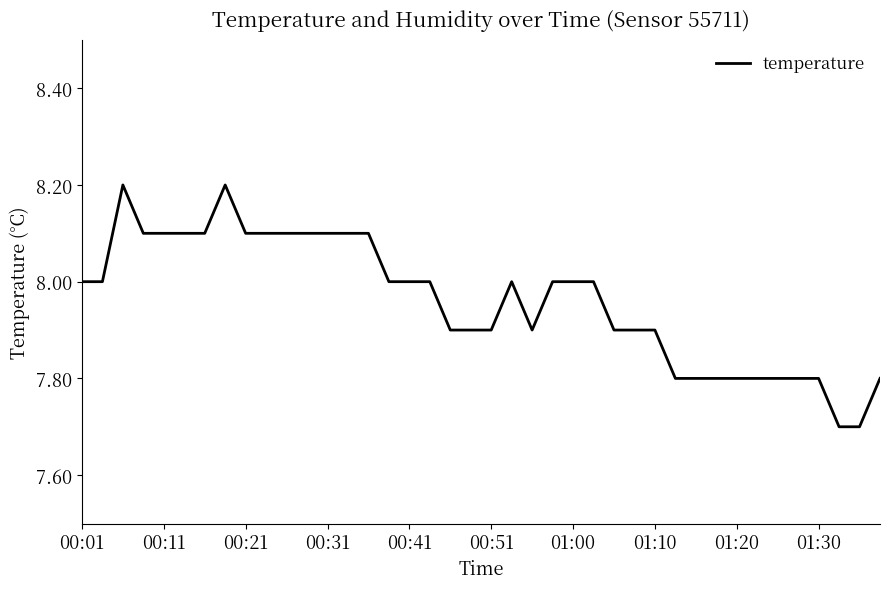

What is the difference between the maximum and minimum values?

0.5